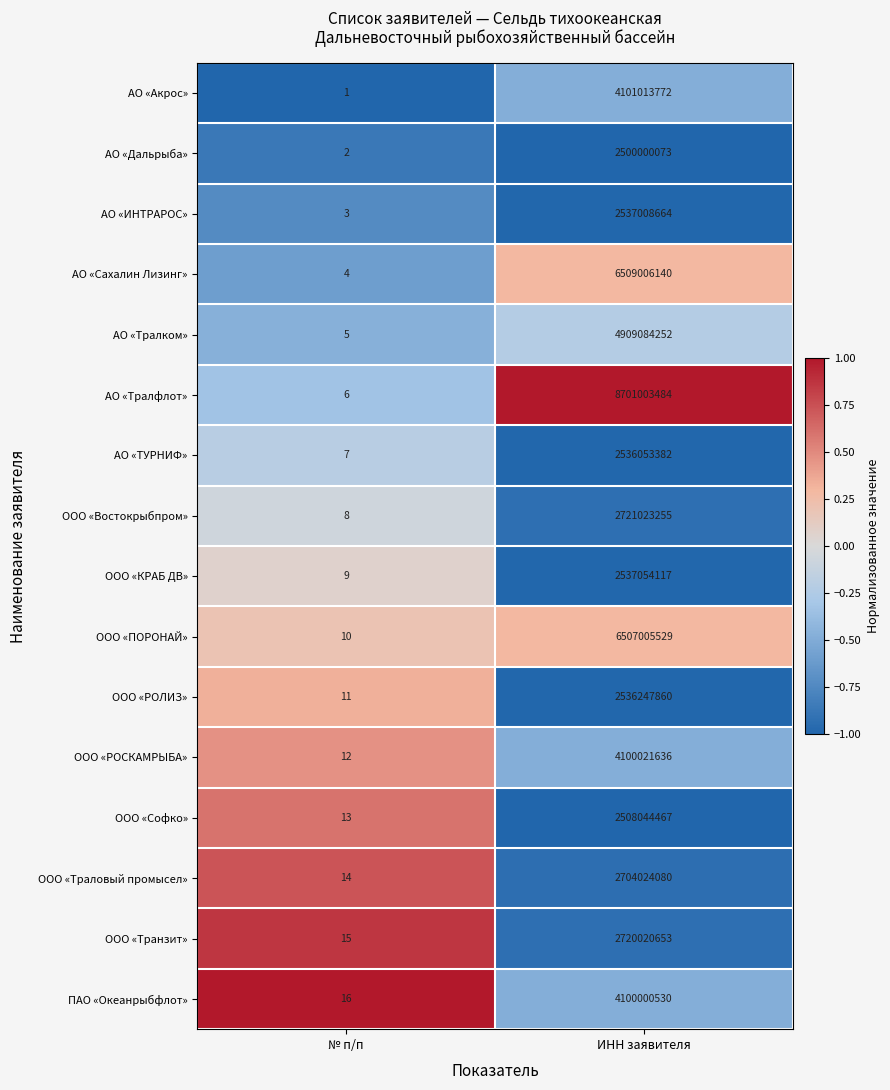

Between № п/п and ИНН заявителя, which series saw the biggest shift?

АО «Тралфлот»